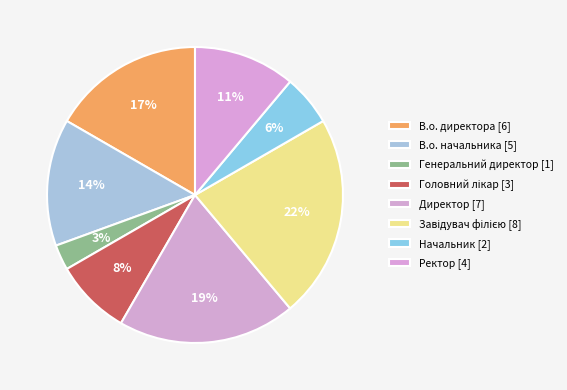

Count the number of slices in the pie.

8